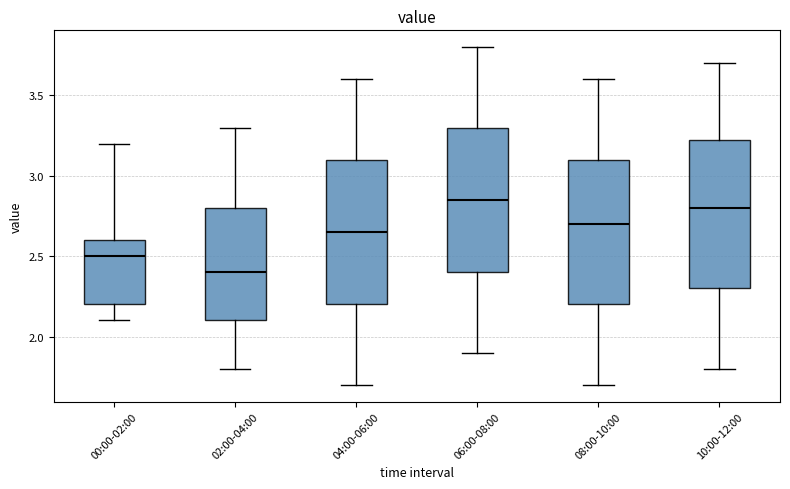

Where does the lower whisker of the box for 08:00-10:00 end on the y-axis? The values are not printed on the chart, so give them approximately, as read against the axis.

1.70